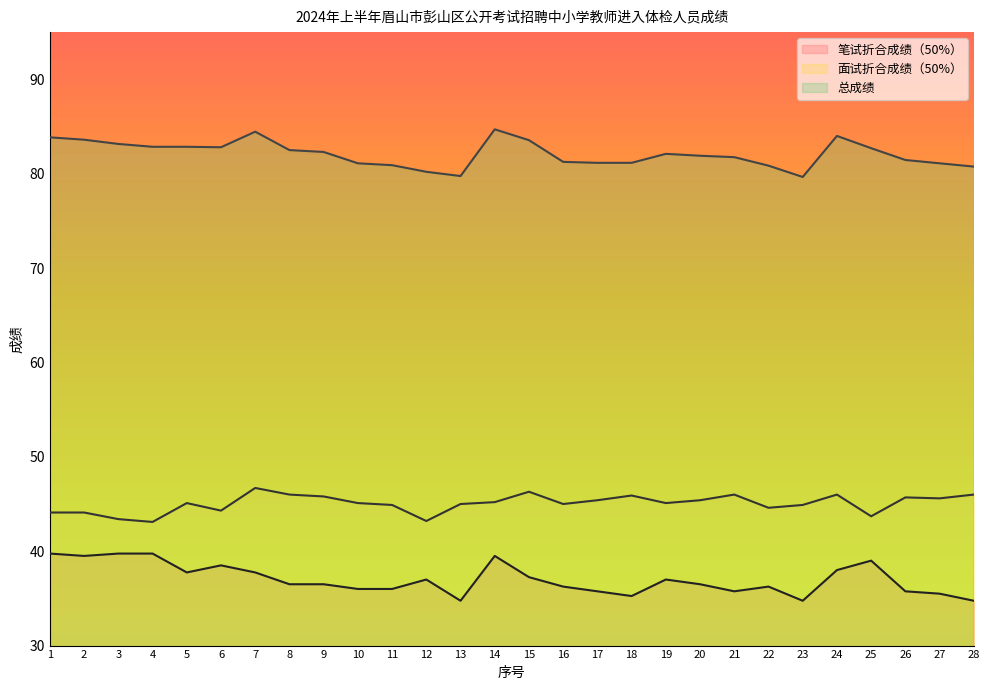

What is the value of the 笔试折合成绩（50%） point at the 3rd from the left?

39.8